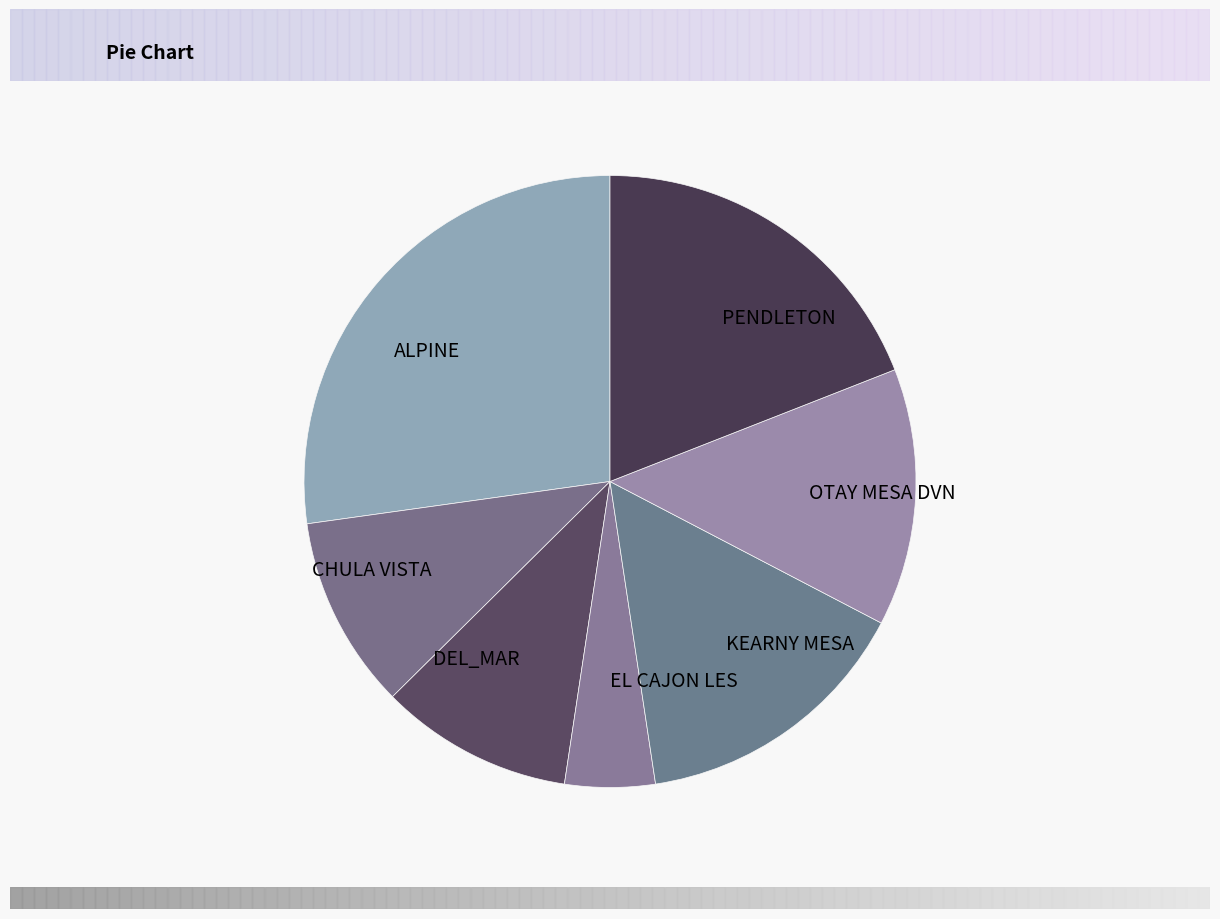

Which slice is the smallest?

EL CAJON LES